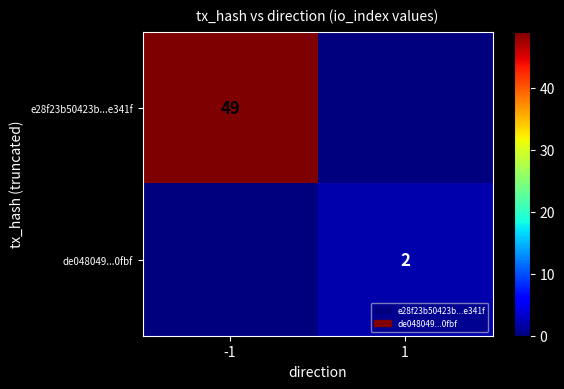

Is the value of de048049...0fbf at 1 greater than the value of e28f23b50423b...e341f at -1?

No